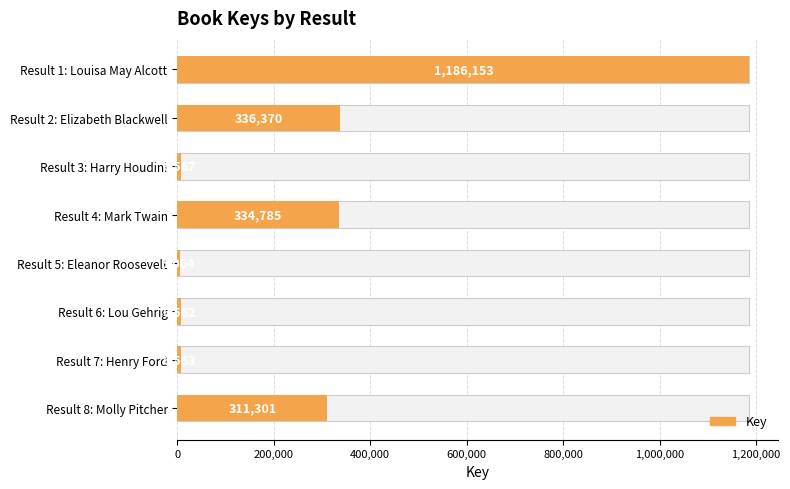

What is the difference between the values at Result 2: Elizabeth Blackwell and Result 6: Lou Gehrig?

329808